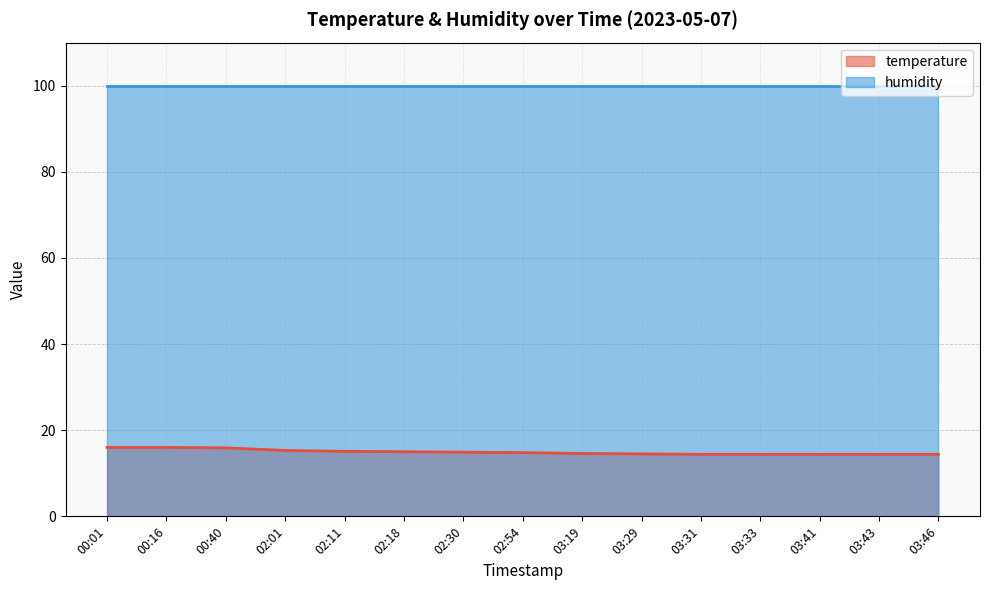

Rank the categories by value from lowest to highest.

03:31, 03:33, 03:41, 03:43, 03:46, 03:29, 03:19, 02:54, 02:30, 02:18, 02:11, 02:01, 00:40, 00:01, 00:16